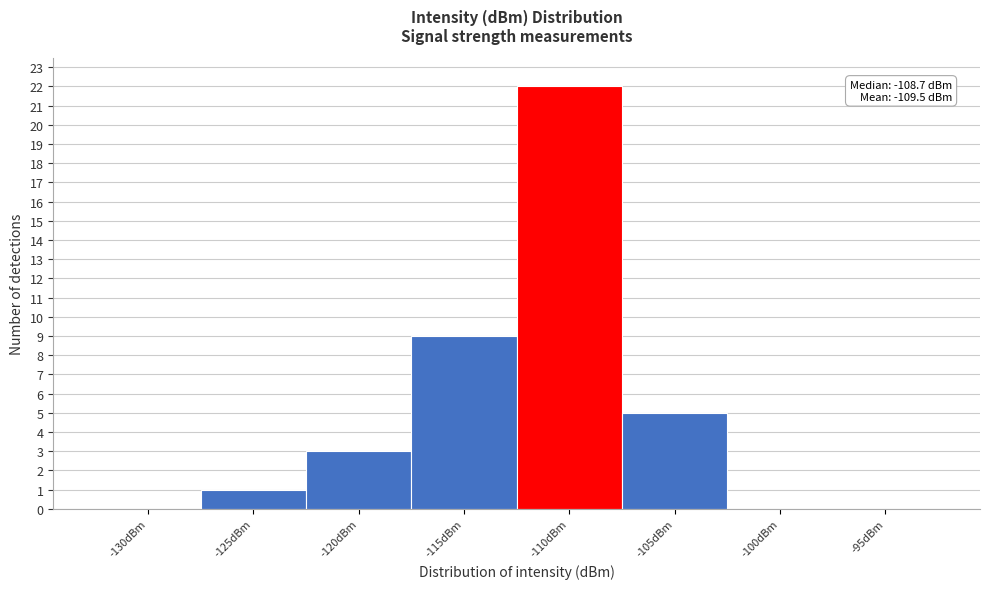

Reading left to right, list all the values displayed in this chart.

-130dBm=0	-125dBm=1	-120dBm=3	-115dBm=9	-110dBm=22	-105dBm=5	-100dBm=0	-95dBm=0